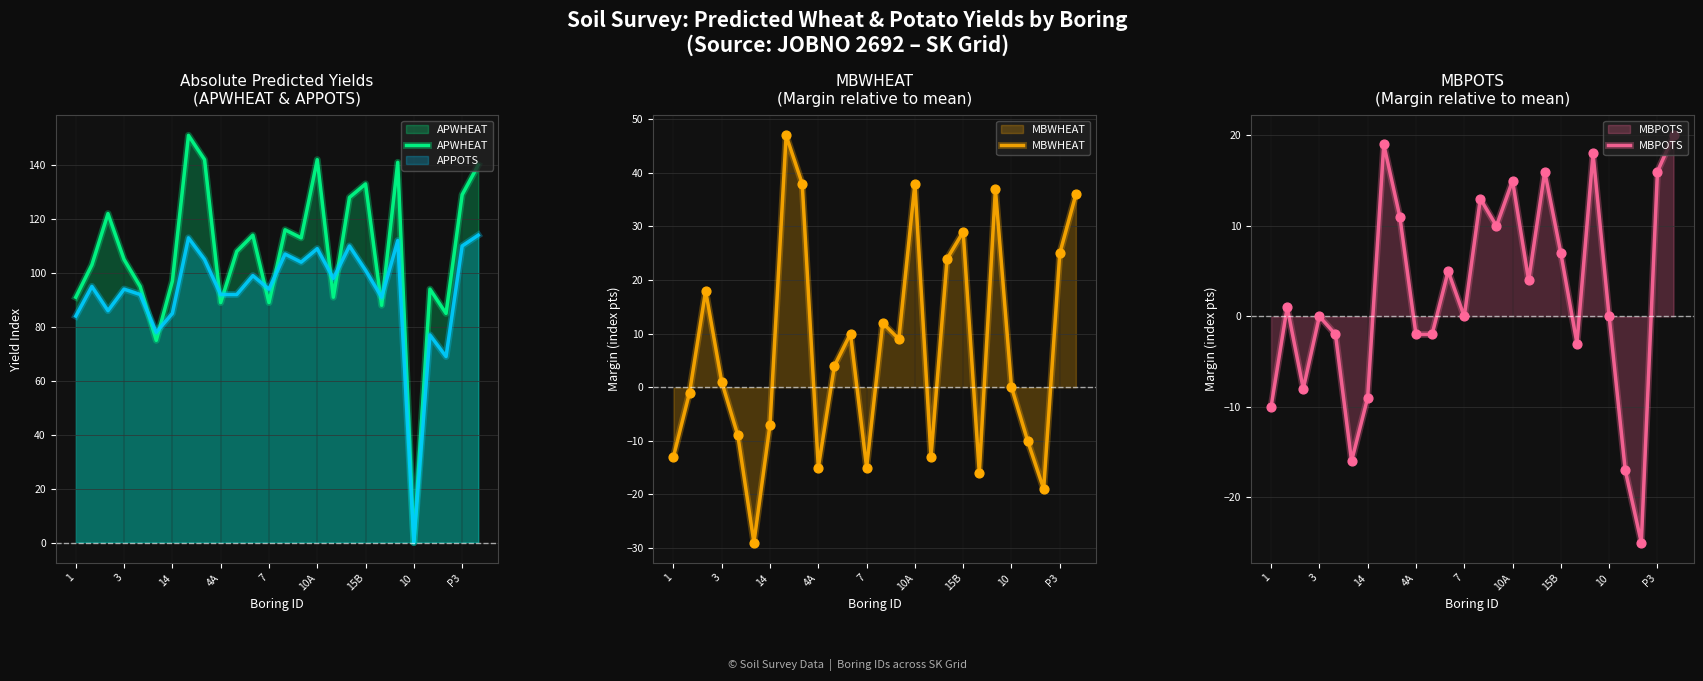

The value of APWHEAT at 4A is 158. True or false?

False